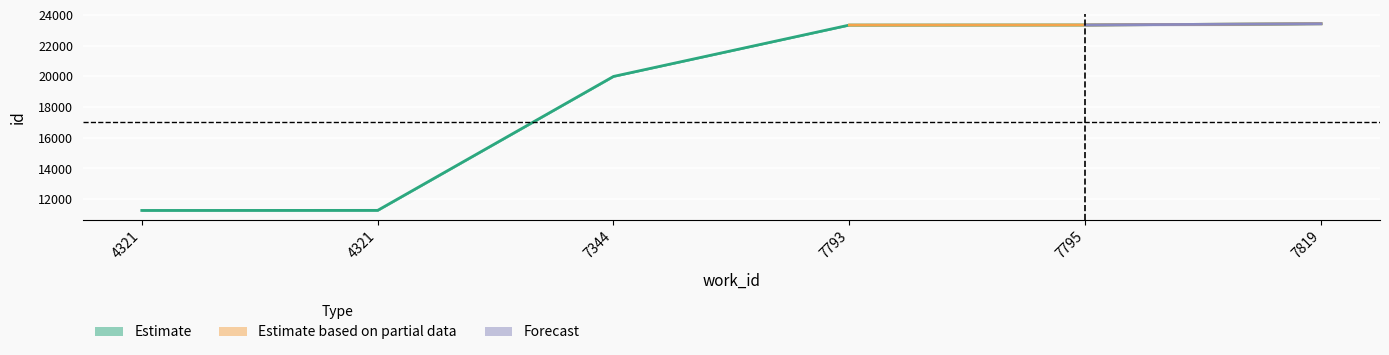

Which label corresponds to the largest value in the chart?

7819